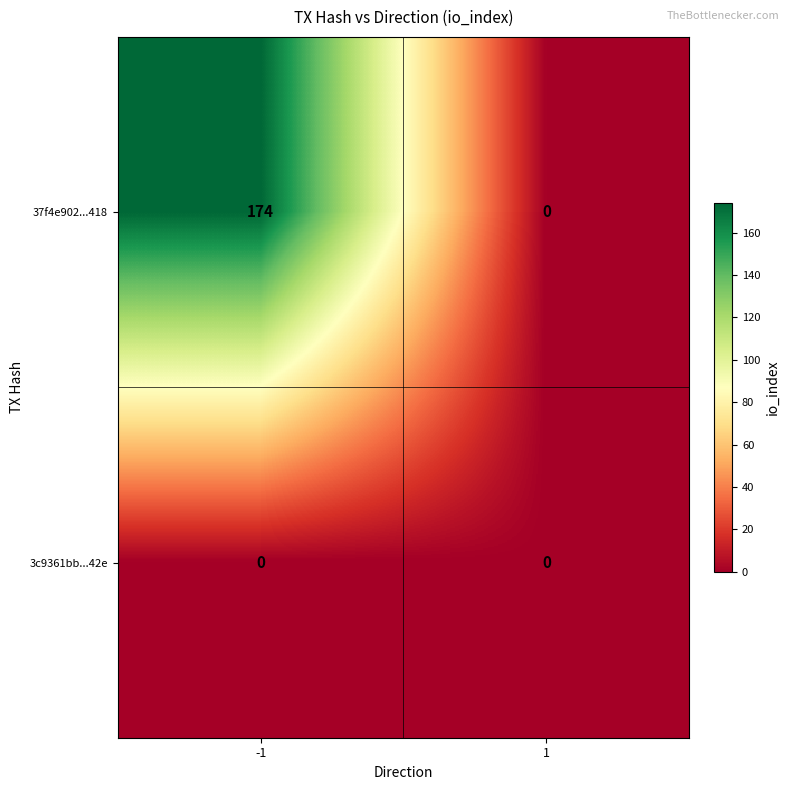

What is the greatest value displayed?

174